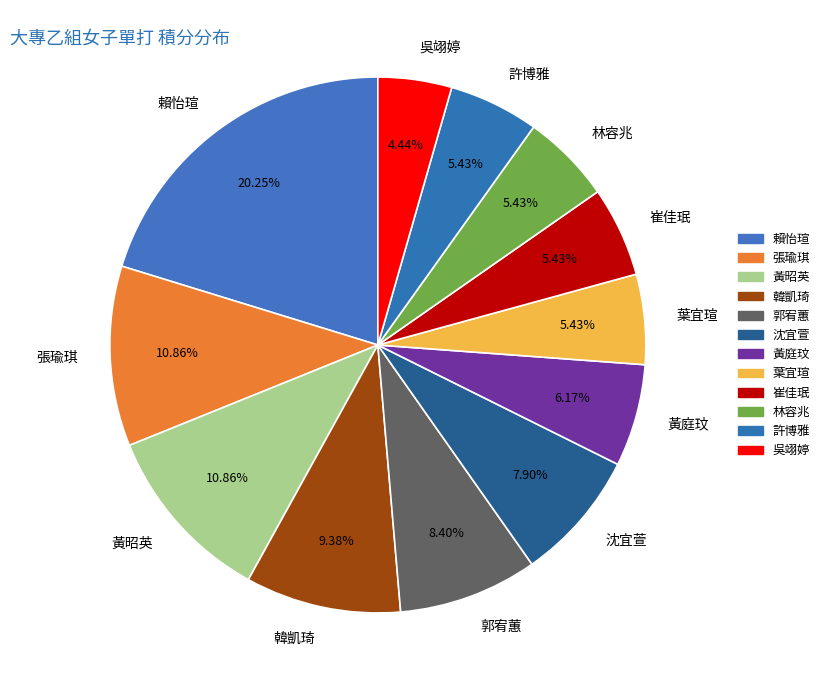

What percentage do 賴怡瑄 and 張瑜琪 together represent?

31.1%